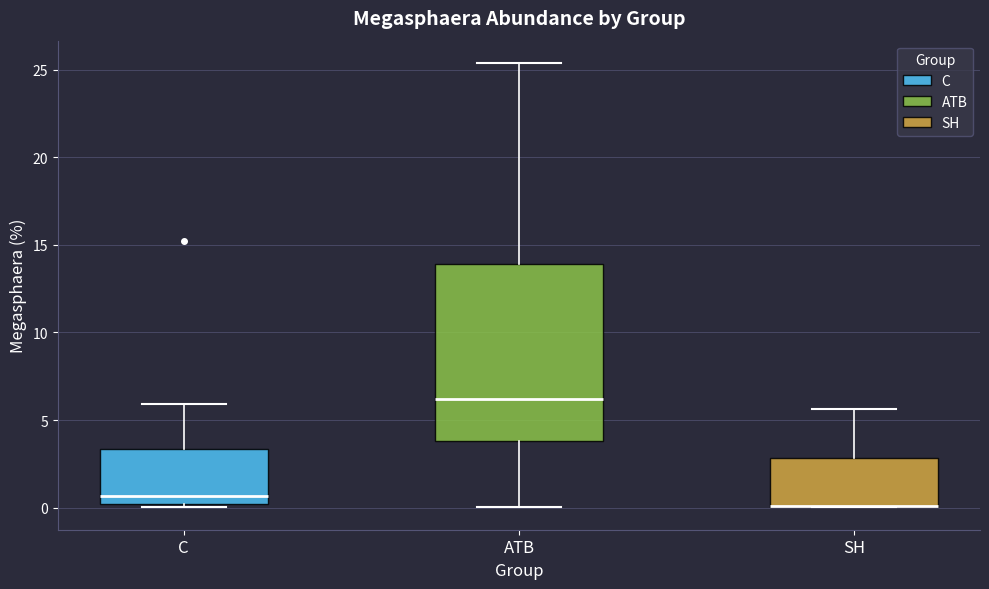

Comparing the boxes themselves (not the whiskers), which one is the tallest?

ATB